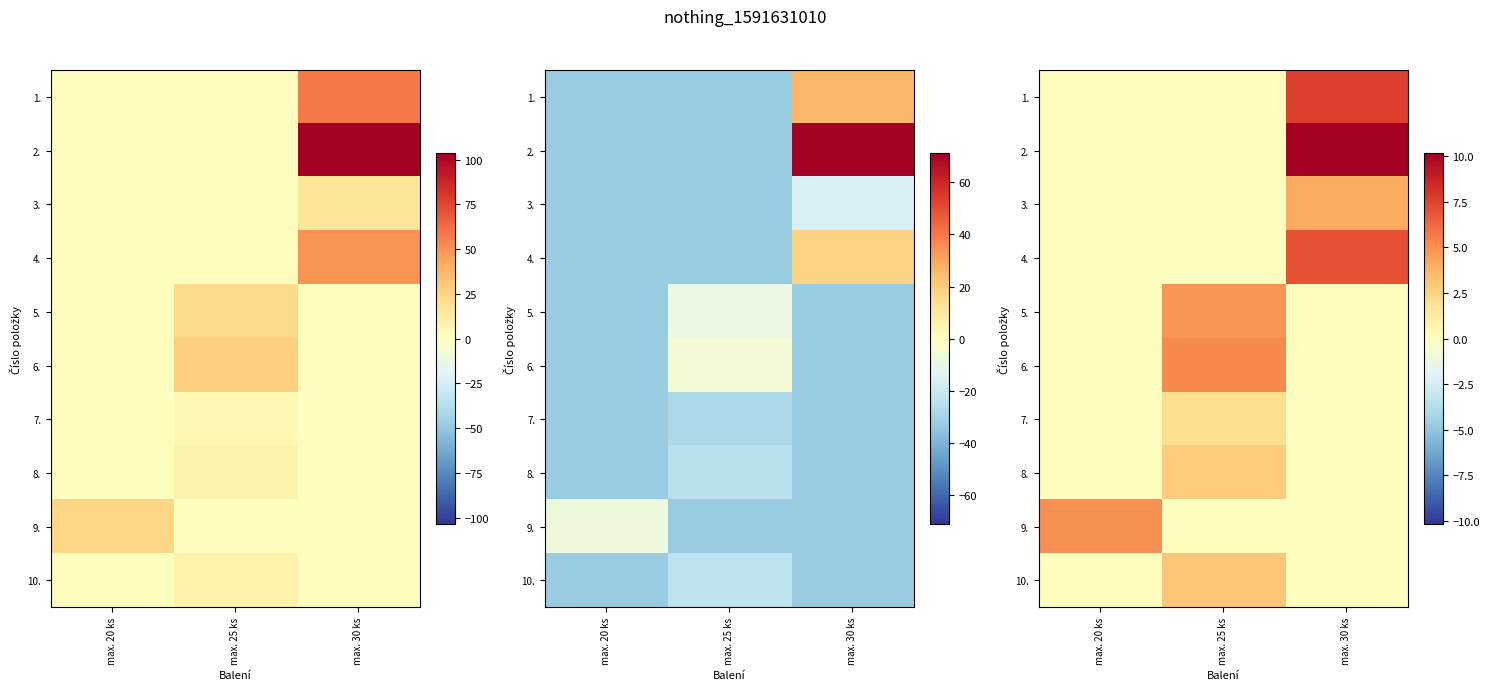

Which series has the largest total across all categories?

2.